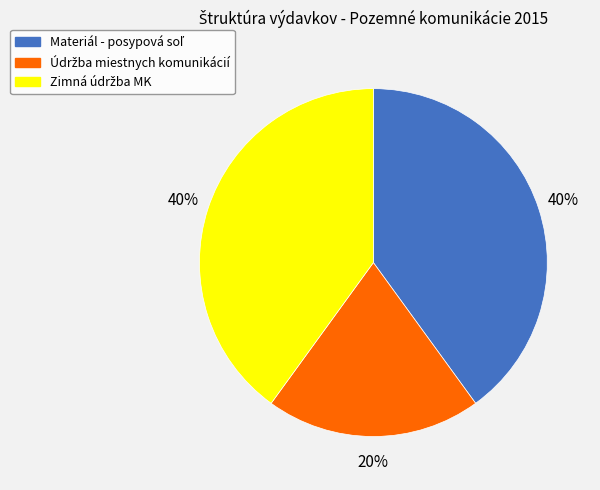

Is there any slice that represents more than half of the pie?

No